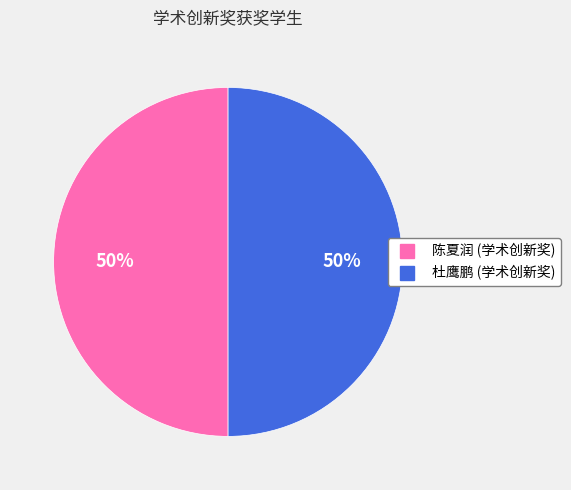

True or false: 陈夏润 (学术创新奖) accounts for 50% of the total.

True